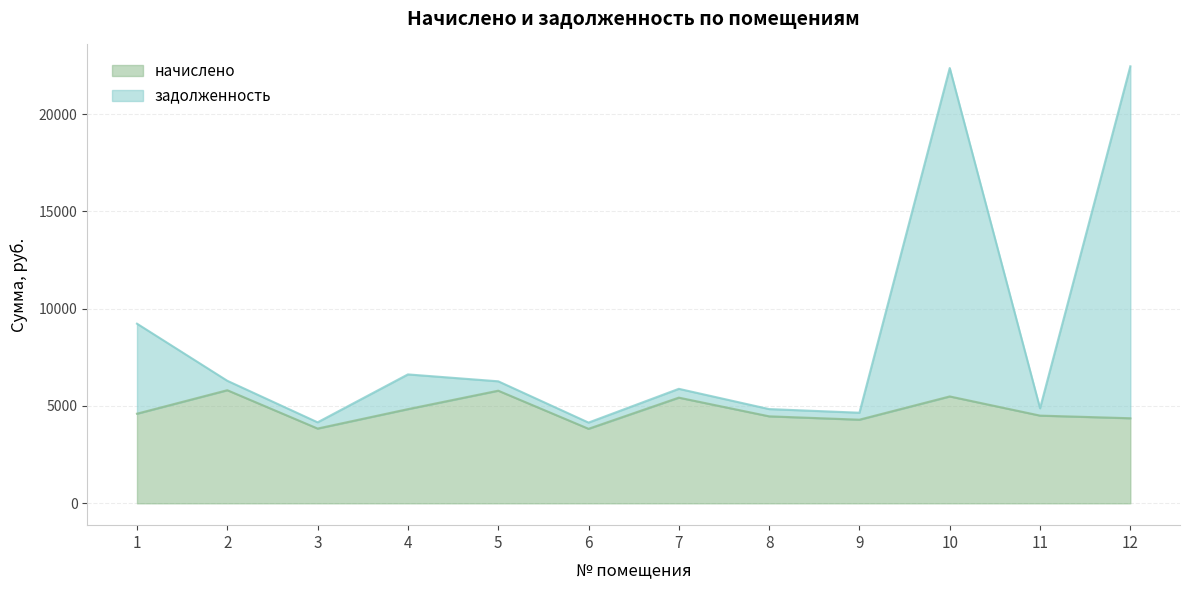

Is it true that начислено equals 2899.7 at 11?

False